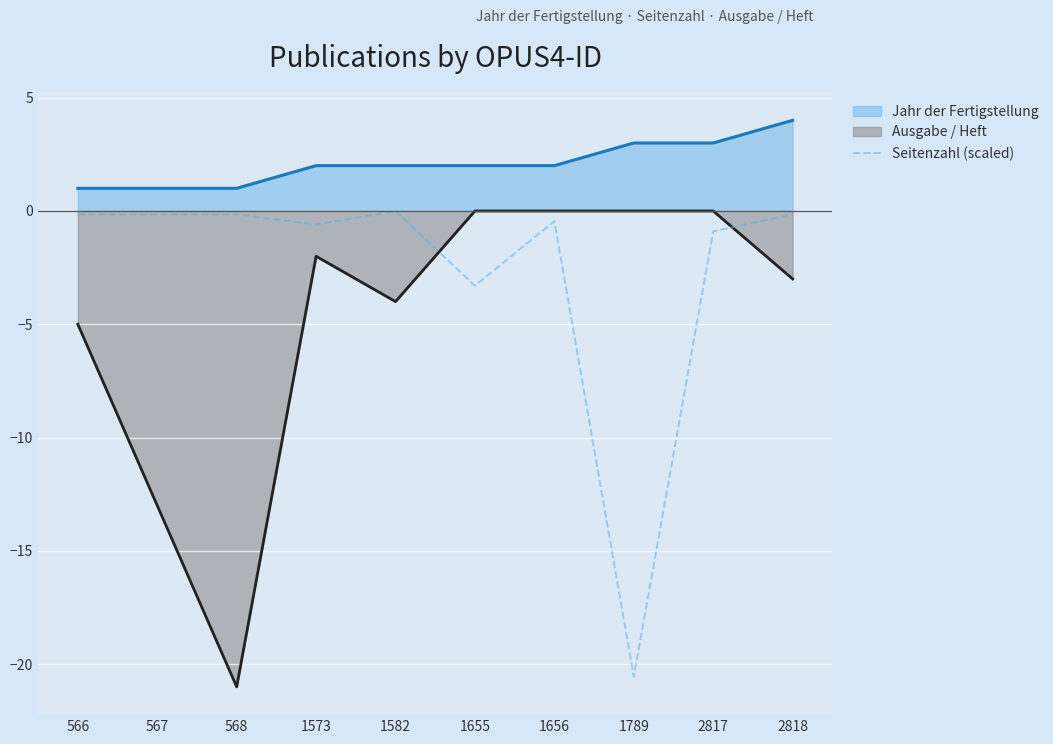

Rank the series by their average value, from lowest to highest.

Ausgabe / Heft, Seitenzahl (scaled), Jahr der Fertigstellung